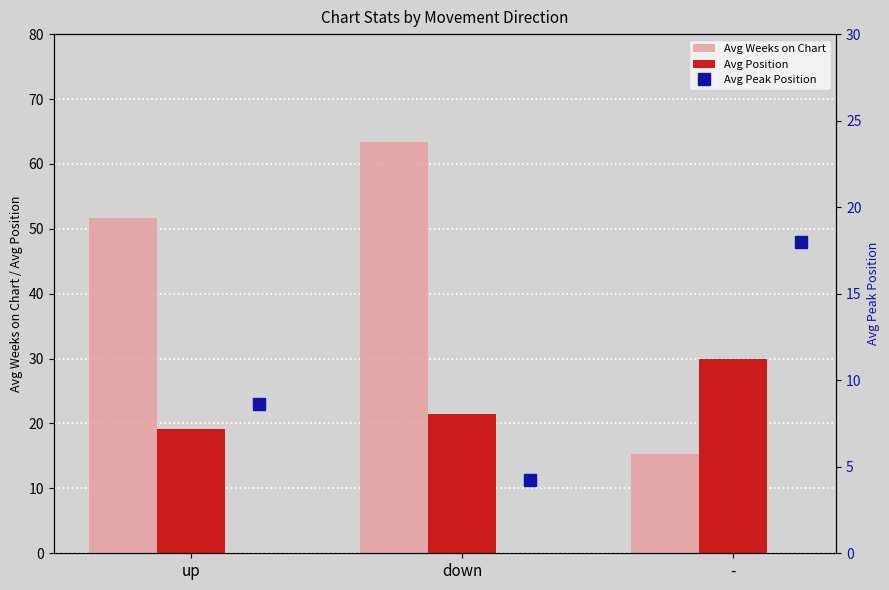

At which label does Avg Weeks on Chart reach its minimum?

-